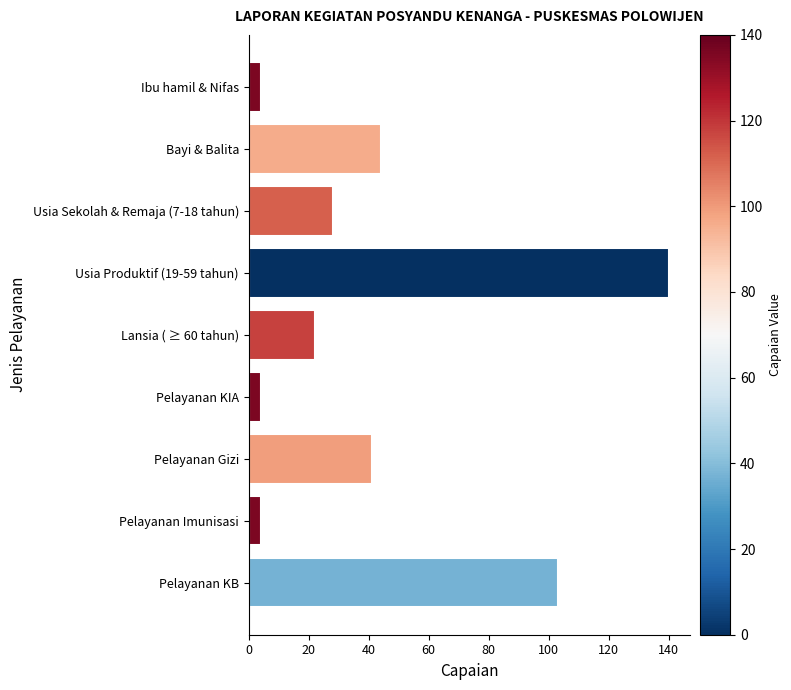

What is the change in value from Lansia ( ≥ 60 tahun) to Pelayanan Imunisasi?

-18